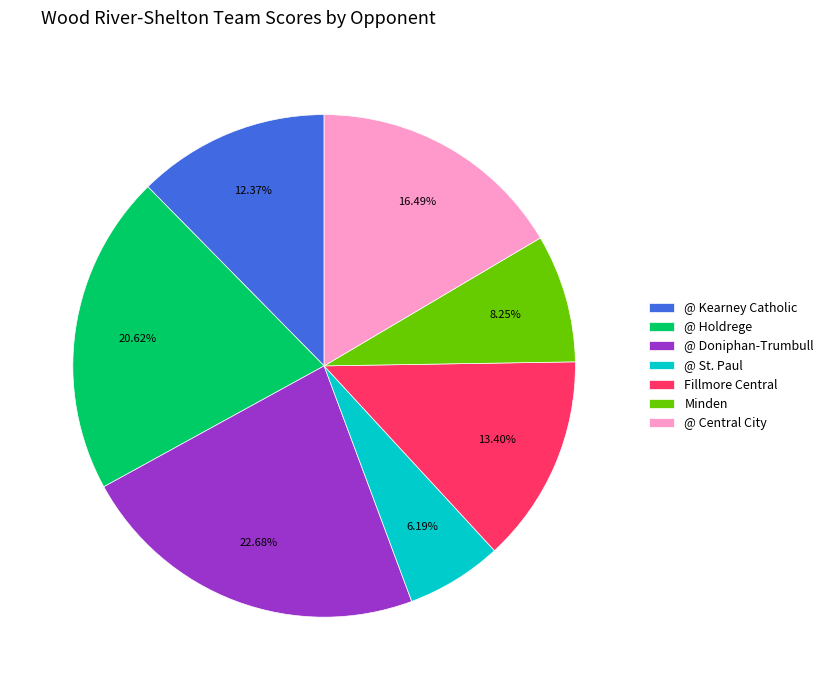

Which has a higher value, Minden or Fillmore Central?

Fillmore Central